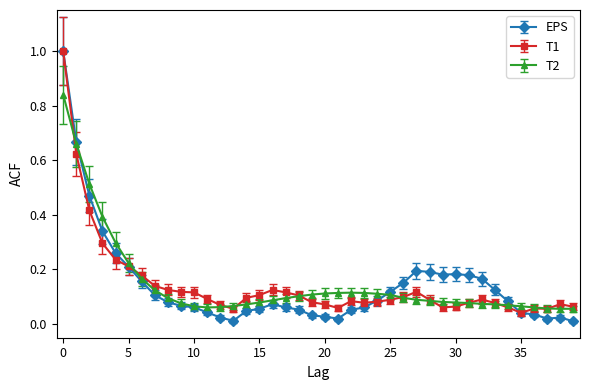

The T2 series shows 0.0 at 30. True or false?

False